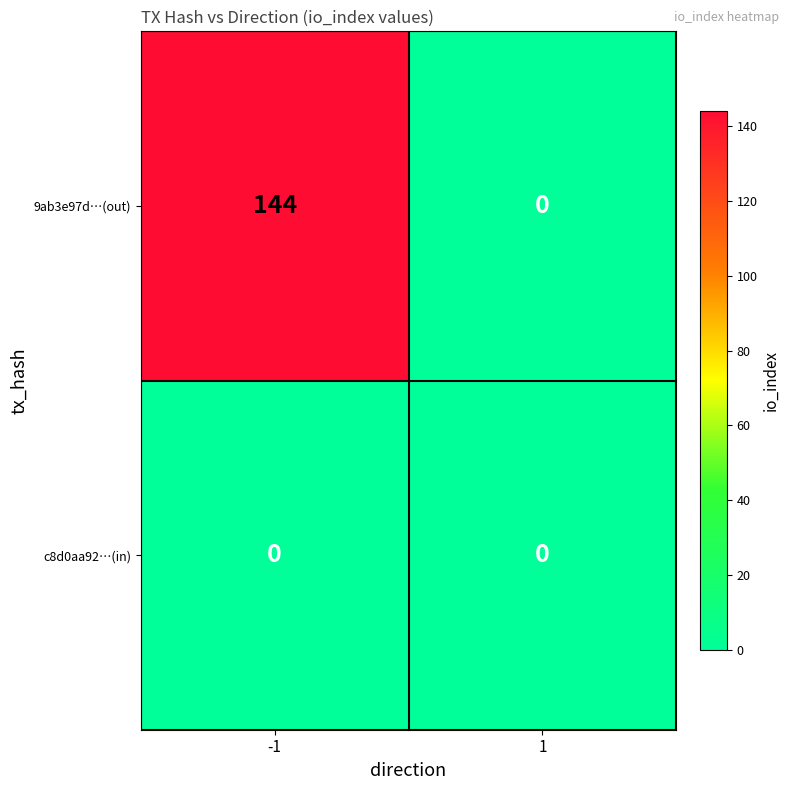

The 9ab3e97d…(out) series shows 76 at 1. True or false?

False